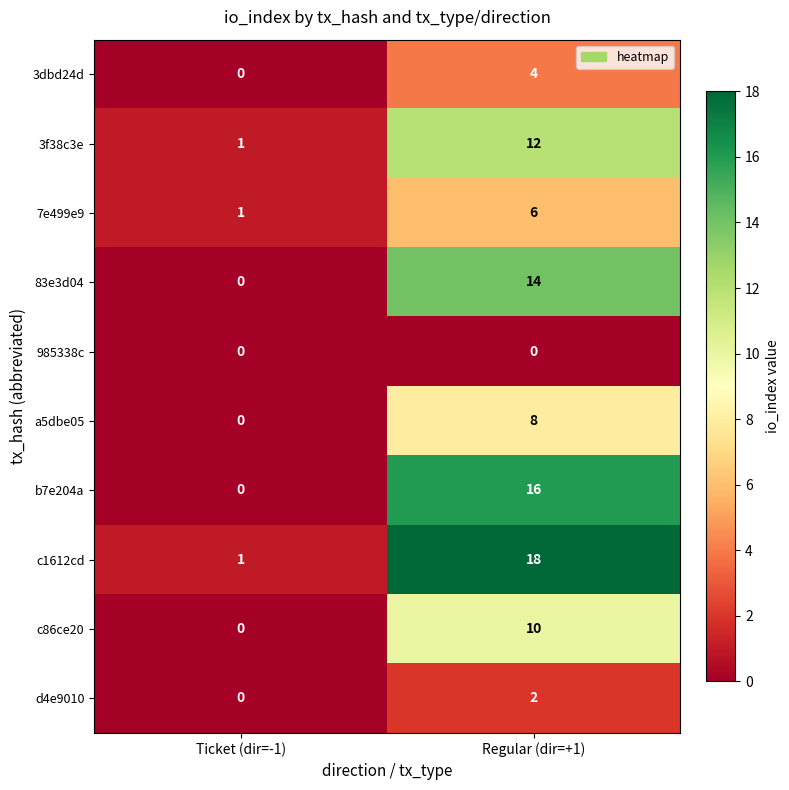

What is the maximum value shown in the chart?

18